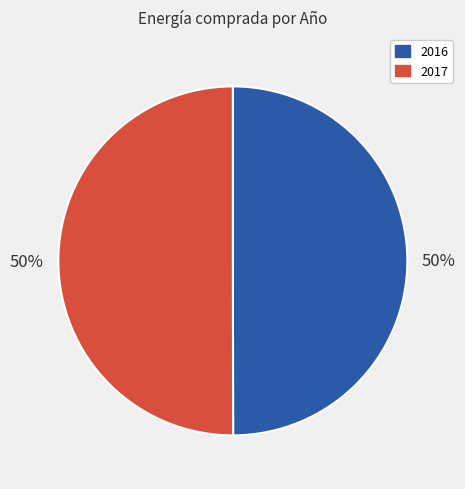

How many segments does this pie chart have?

2